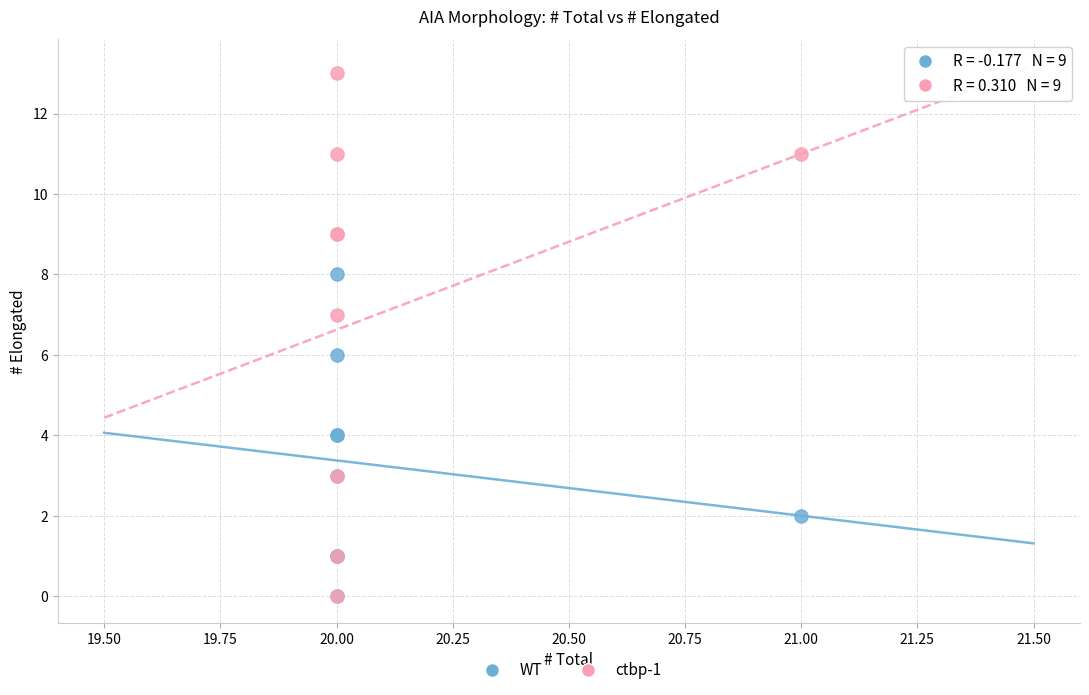

Which series has the largest Y range (max minus min)?

ctbp-1